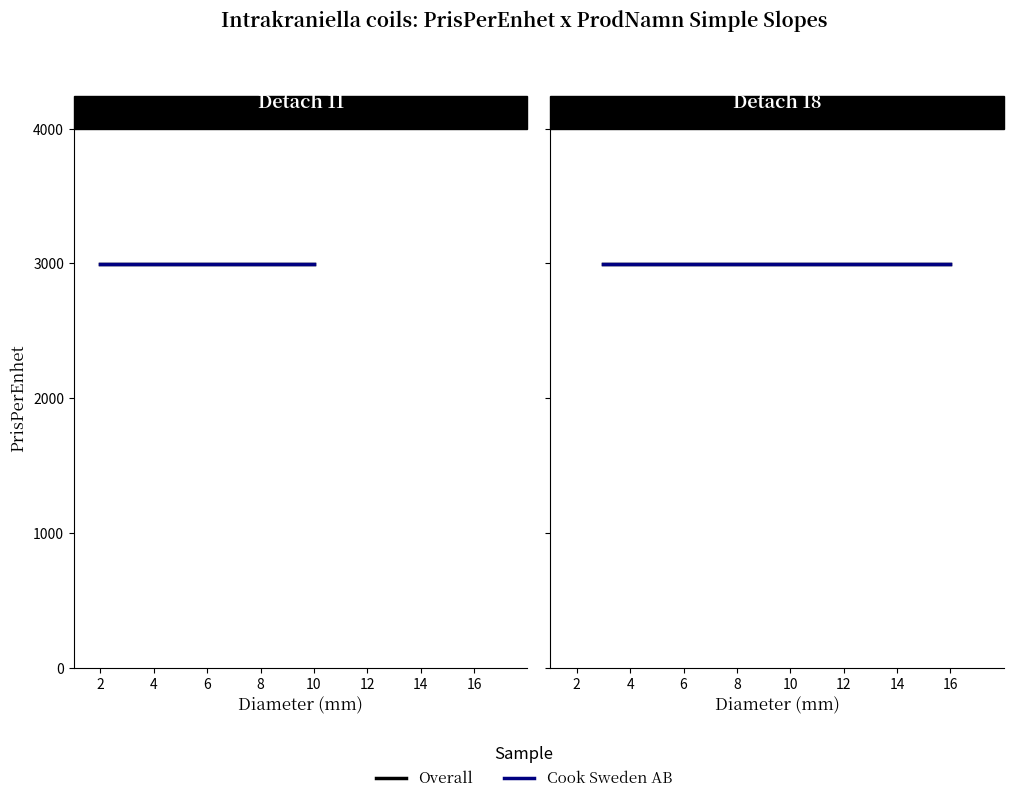

Is it true that Prodgr equals 31 at 16mm?

False